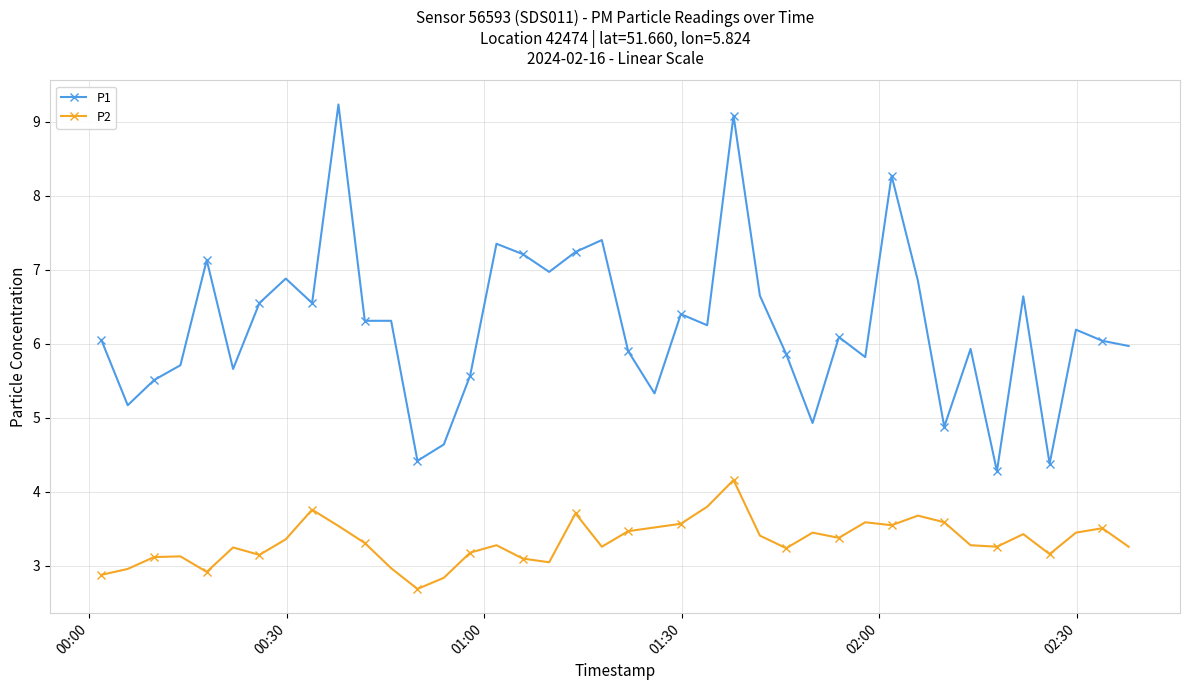

What is the maximum value shown in the chart?

9.2